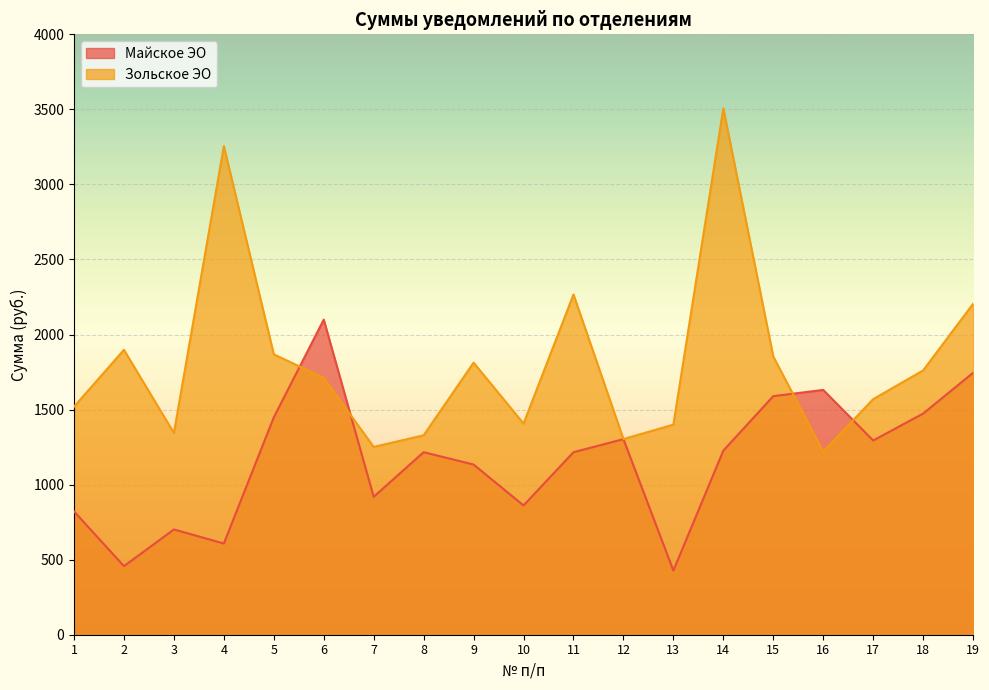

Which category has the lowest value across all series?

13